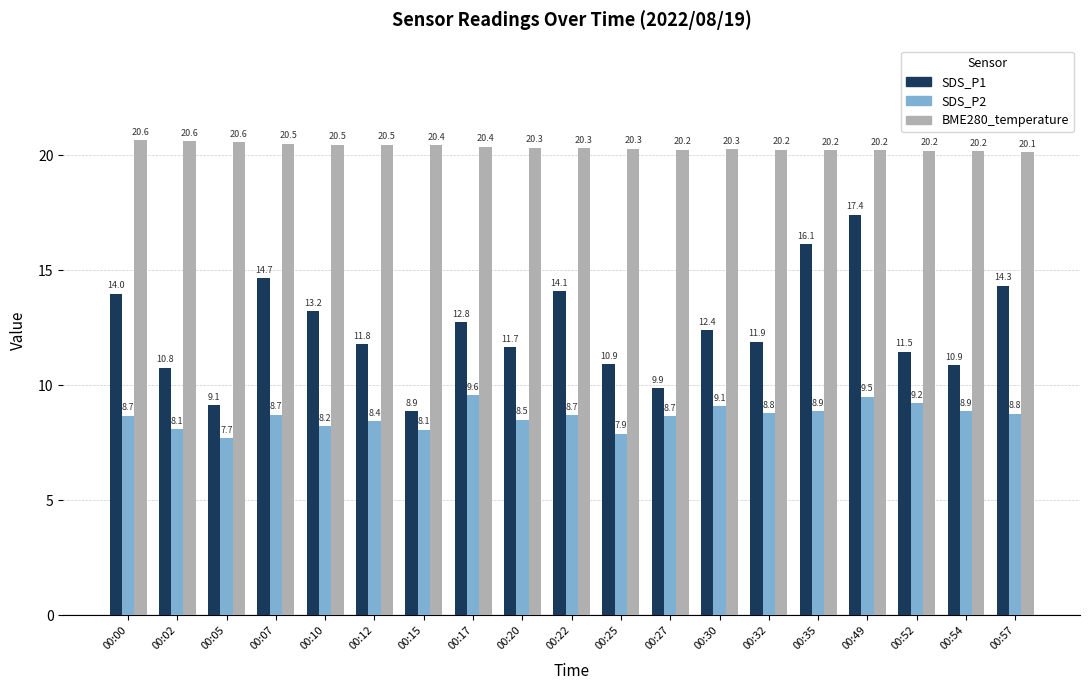

How many values in the SDS_P1 series exceed 11?

13